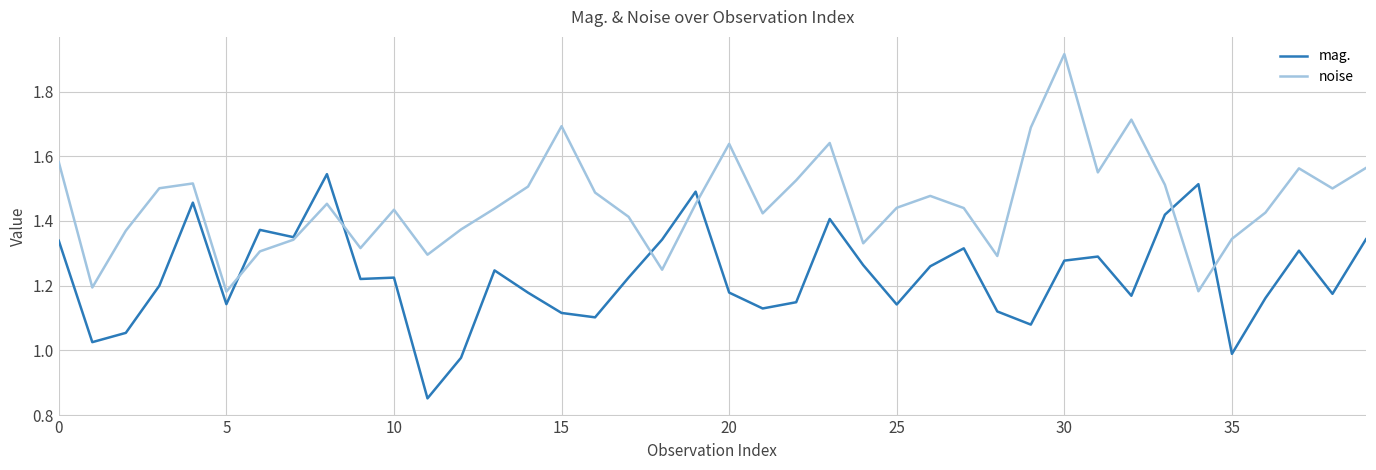

List the series in order of their peak value, highest first.

noise, mag.